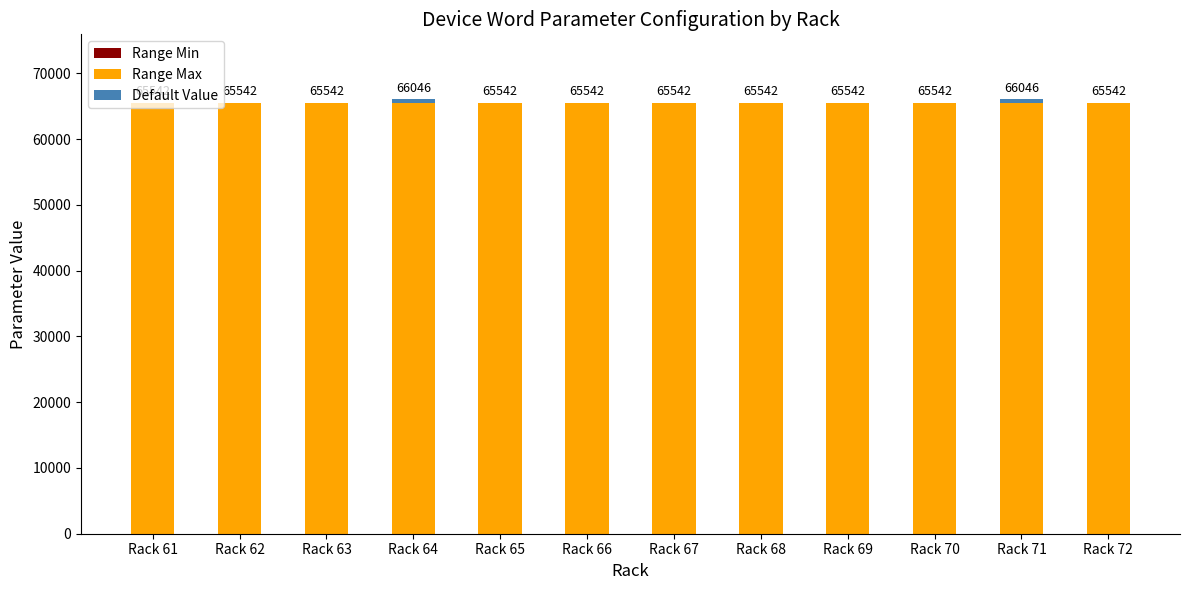

What is the total value across all series at Rack 65?

65542